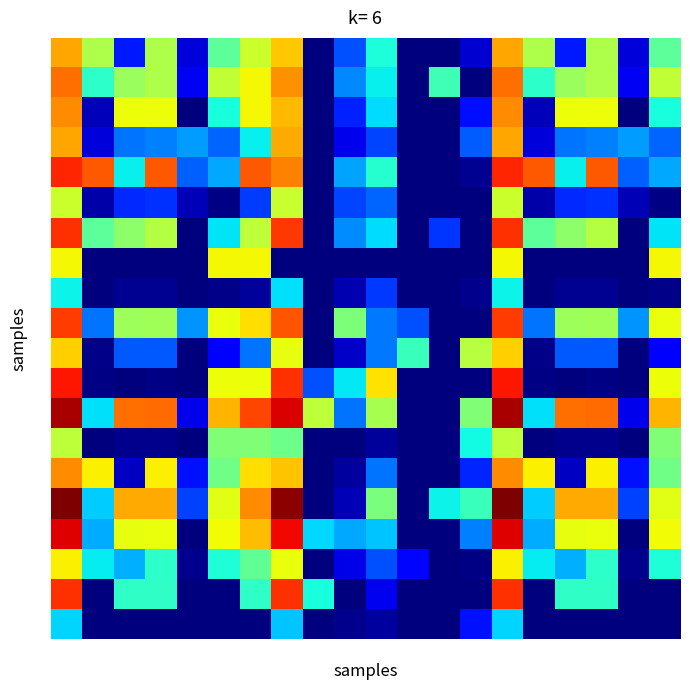

How many data points does each series have?

20